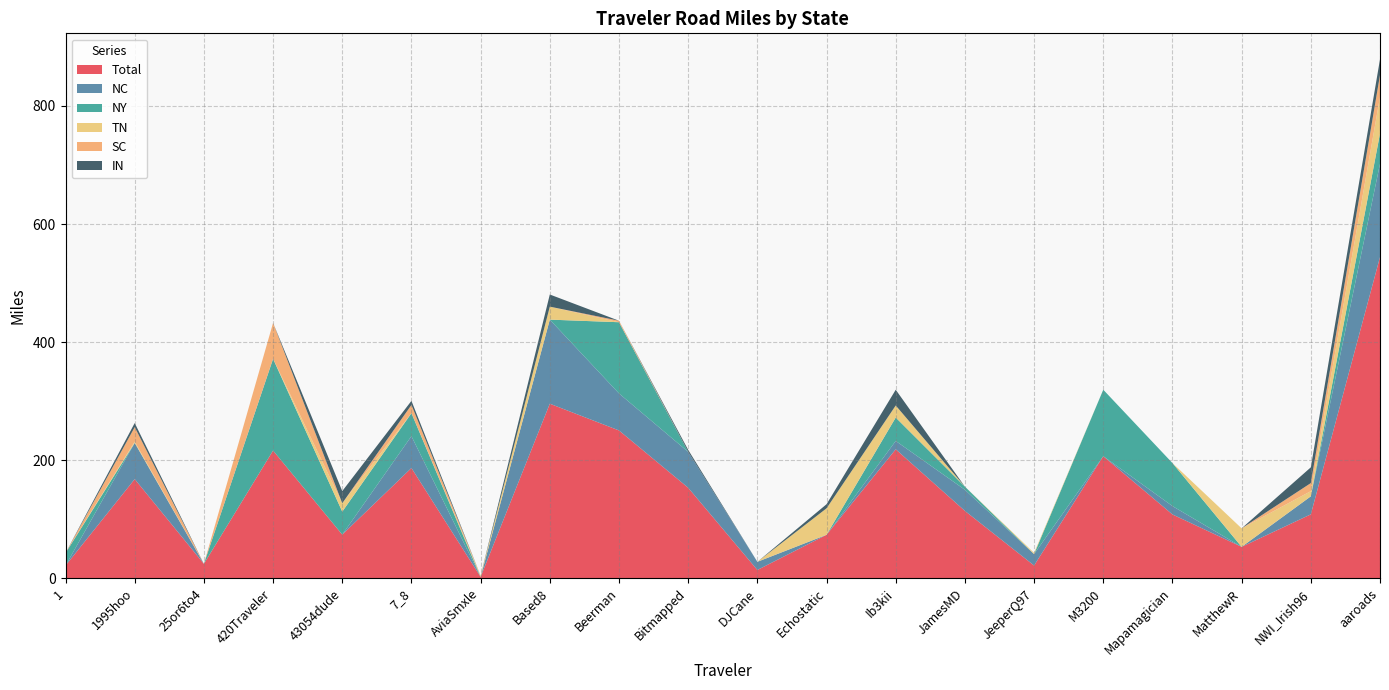

Reading left to right, transcribe all the data shown in this chart.

Total: 1=21.3	1995hoo=167.8	25or6to4=24.3	420Traveler=216.2	43054dude=73.8	7_8=186.6	AviaSmxle=2.1	Based8=295.6	Beerman=250.3	Bitmapped=153.2	DJCane=13.8	Echostatic=73.5	Ib3kii=218.3	JamesMD=114.0	JeeperQ97=21.4	M3200=206.7	Mapamagician=108.0	MatthewR=53.0	NWI_Irish96=108.1	aaroads=543.9
NC: 1=0.0	1995hoo=61.4	25or6to4=0.0	420Traveler=0.0	43054dude=0.0	7_8=54.0	AviaSmxle=0.0	Based8=142.5	Beerman=62.7	Bitmapped=60.8	DJCane=13.8	Echostatic=0.0	Ib3kii=14.2	JamesMD=35.8	JeeperQ97=19.3	M3200=0.0	Mapamagician=14.2	MatthewR=0.0	NWI_Irish96=30.5	aaroads=158.1
NY: 1=21.3	1995hoo=0.0	25or6to4=0.0	420Traveler=155.4	43054dude=38.9	7_8=38.9	AviaSmxle=0.0	Based8=0.0	Beerman=120.6	Bitmapped=0.0	DJCane=0.0	Echostatic=0.0	Ib3kii=39.6	JamesMD=5.3	JeeperQ97=0.0	M3200=112.6	Mapamagician=72.9	MatthewR=0.0	NWI_Irish96=0.0	aaroads=51.3
TN: 1=0.0	1995hoo=2.1	25or6to4=0.0	420Traveler=0.0	43054dude=14.3	7_8=0.0	AviaSmxle=2.1	Based8=22.0	Beerman=0.0	Bitmapped=0.0	DJCane=0.0	Echostatic=44.9	Ib3kii=20.4	JamesMD=0.0	JeeperQ97=2.1	M3200=0.0	Mapamagician=0.0	MatthewR=31.4	NWI_Irish96=8.8	aaroads=61.9
SC: 1=0.0	1995hoo=24.6	25or6to4=0.0	420Traveler=60.8	43054dude=0.0	7_8=14.0	AviaSmxle=0.0	Based8=0.0	Beerman=2.5	Bitmapped=0.0	DJCane=0.0	Echostatic=0.0	Ib3kii=0.0	JamesMD=0.0	JeeperQ97=0.0	M3200=0.0	Mapamagician=0.0	MatthewR=0.0	NWI_Irish96=13.7	aaroads=37.2
IN: 1=0.0	1995hoo=6.9	25or6to4=0.0	420Traveler=0.0	43054dude=20.6	7_8=6.9	AviaSmxle=0.0	Based8=20.6	Beerman=0.0	Bitmapped=3.4	DJCane=0.0	Echostatic=6.9	Ib3kii=26.7	JamesMD=0.0	JeeperQ97=0.0	M3200=0.0	Mapamagician=0.0	MatthewR=0.0	NWI_Irish96=26.7	aaroads=26.7